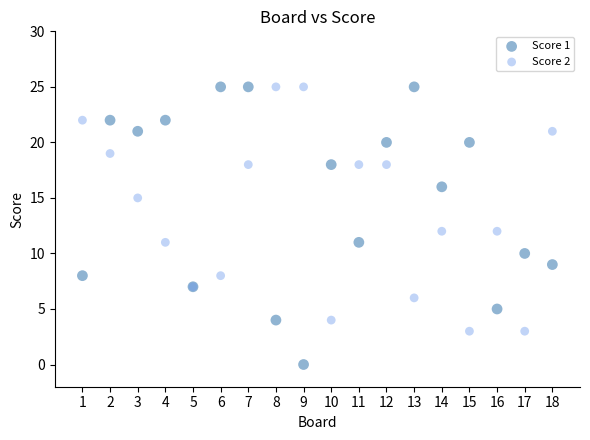

What is the X range (max minus min) for the scatter plot?

17